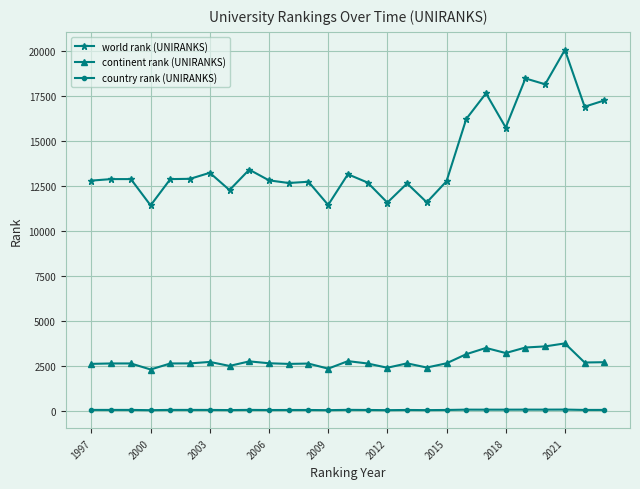

True or false: world rank (UNIRANKS) and country rank (UNIRANKS) intersect in this chart.

False